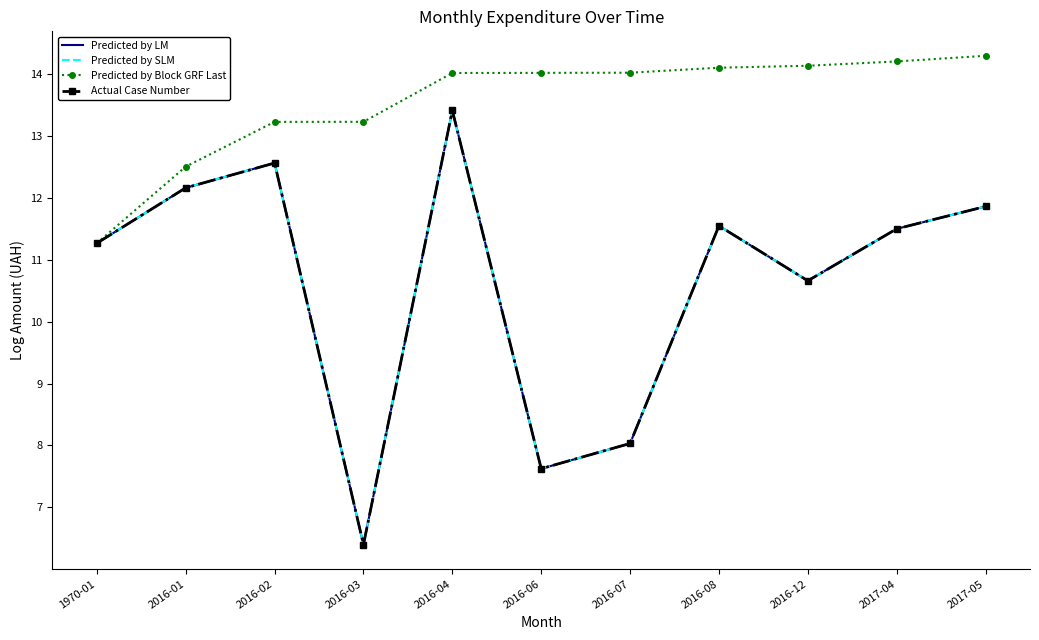

True or false: Predicted by Block GRF Last has a value of 13.2 at 2016-02.

True